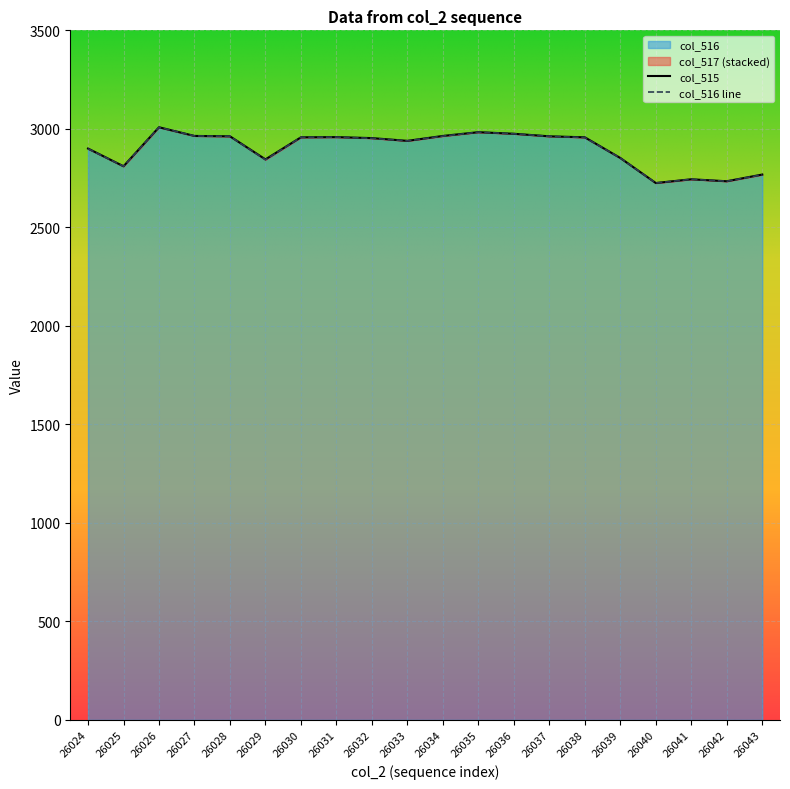

What is the value of the col_515 point at the 5th from the left?

2962